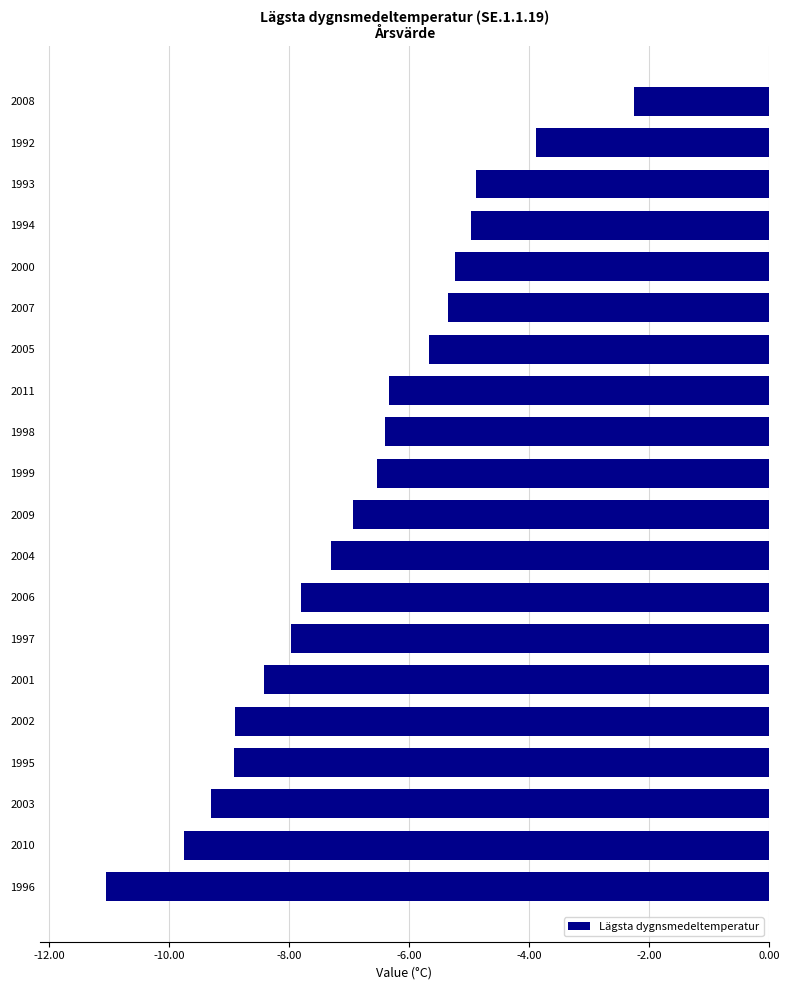

What is the change in value from 2010 to 2008?

+7.5